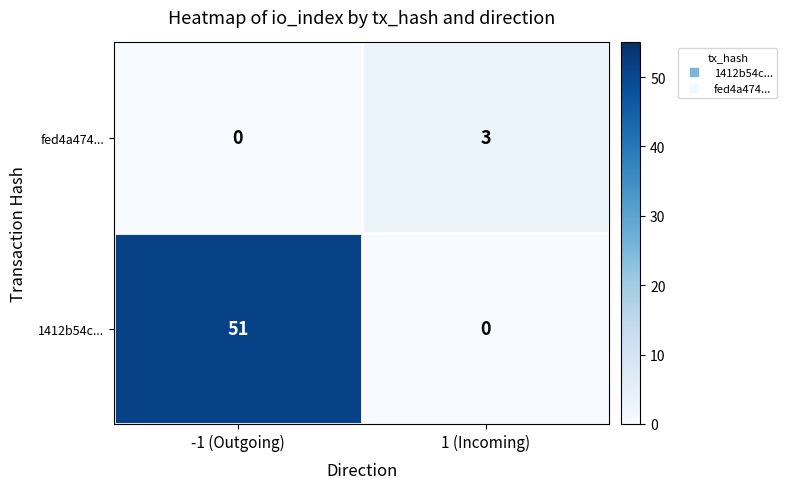

What is the difference between the fed4a474... values at 1 (Incoming) and -1 (Outgoing)?

3